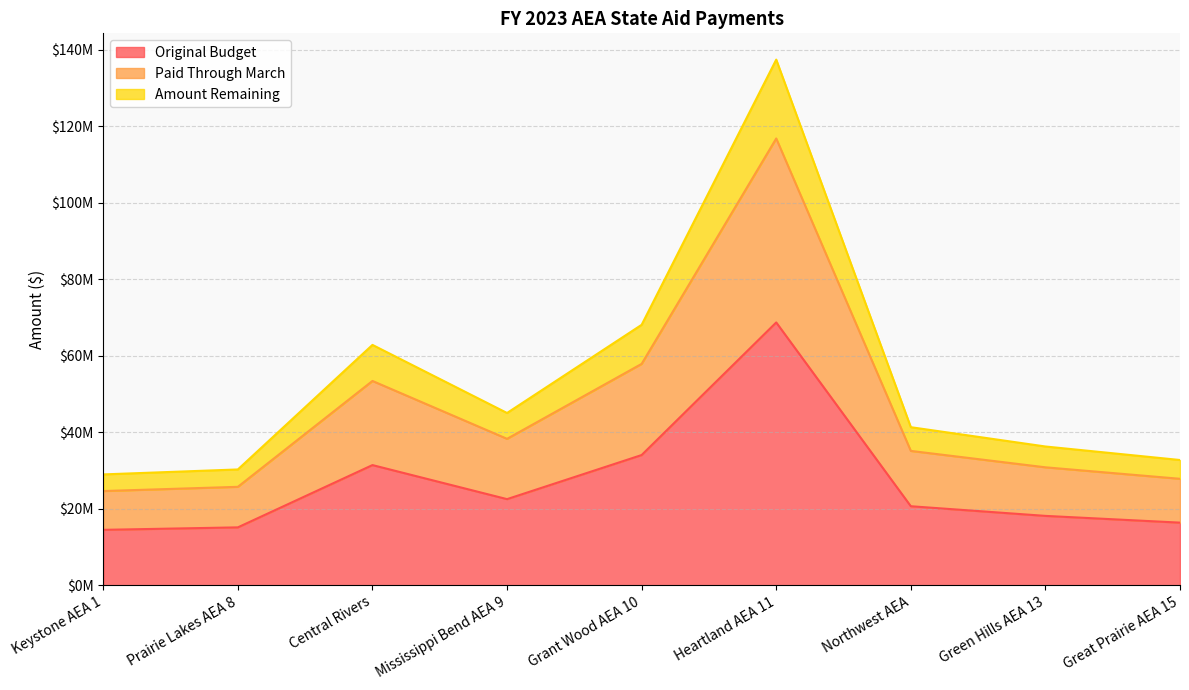

Is it true that Amount Remaining equals 30692355 at Central Rivers?

False